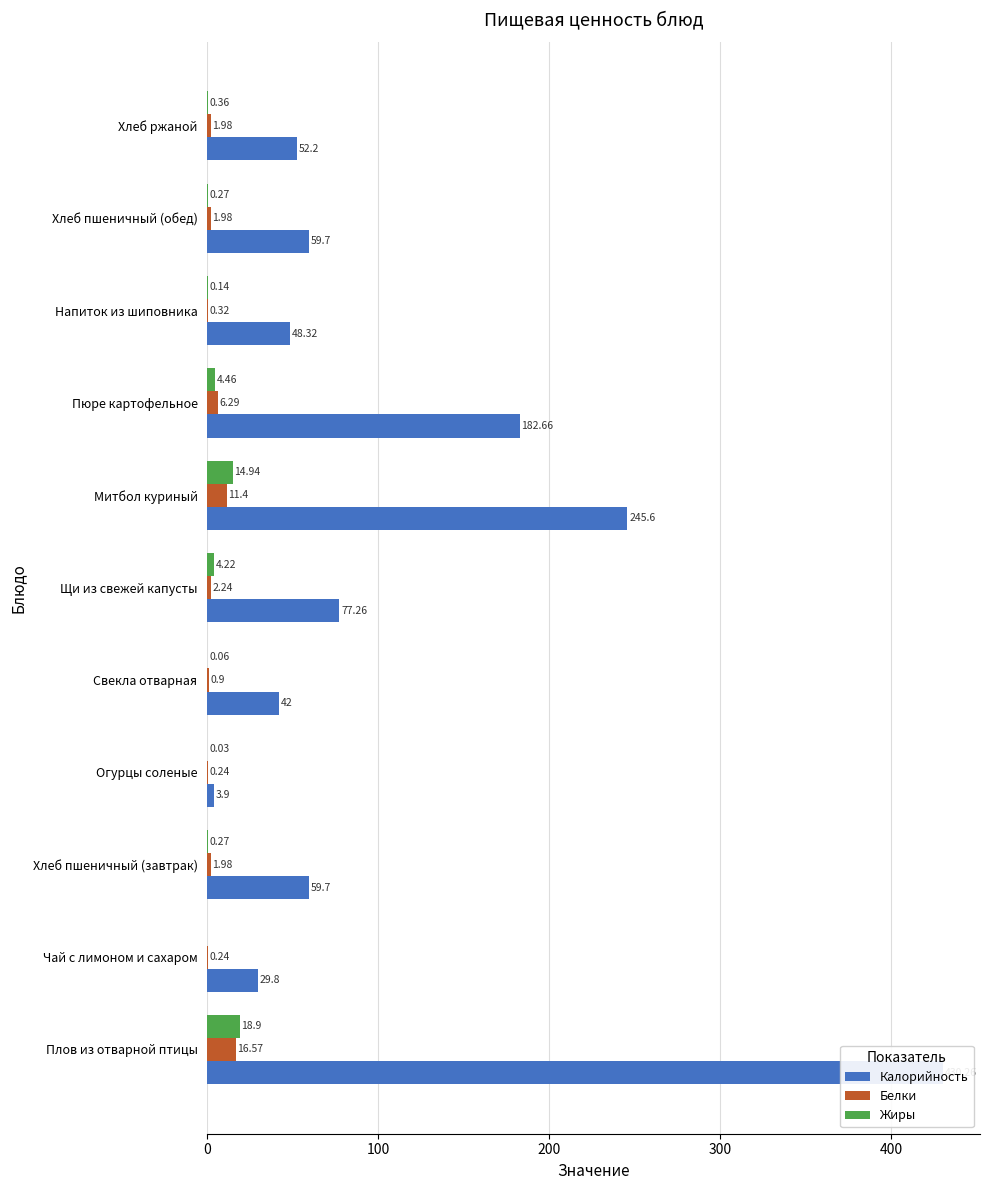

Which series has the largest total across all categories?

Калорийность